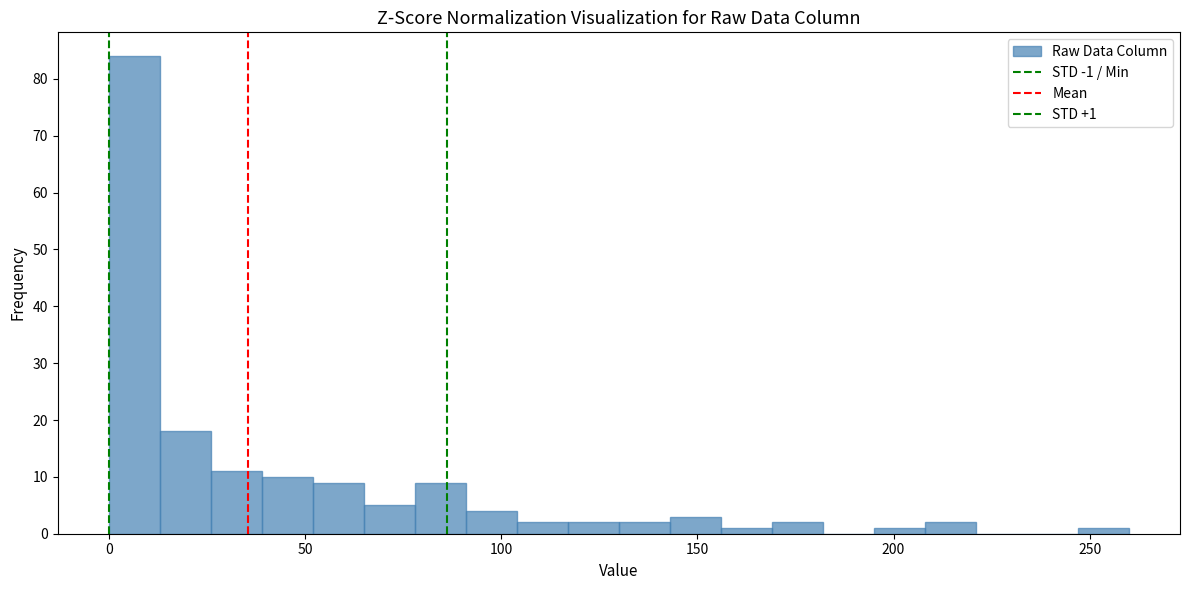

Read against the x-axis, roughly where is the centre of the tallest bar?

5